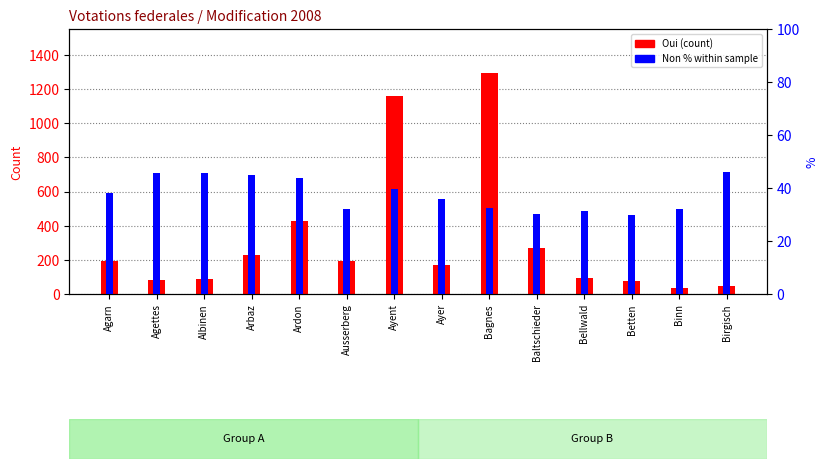

At which label is Oui (count) closest to 663?

Ardon